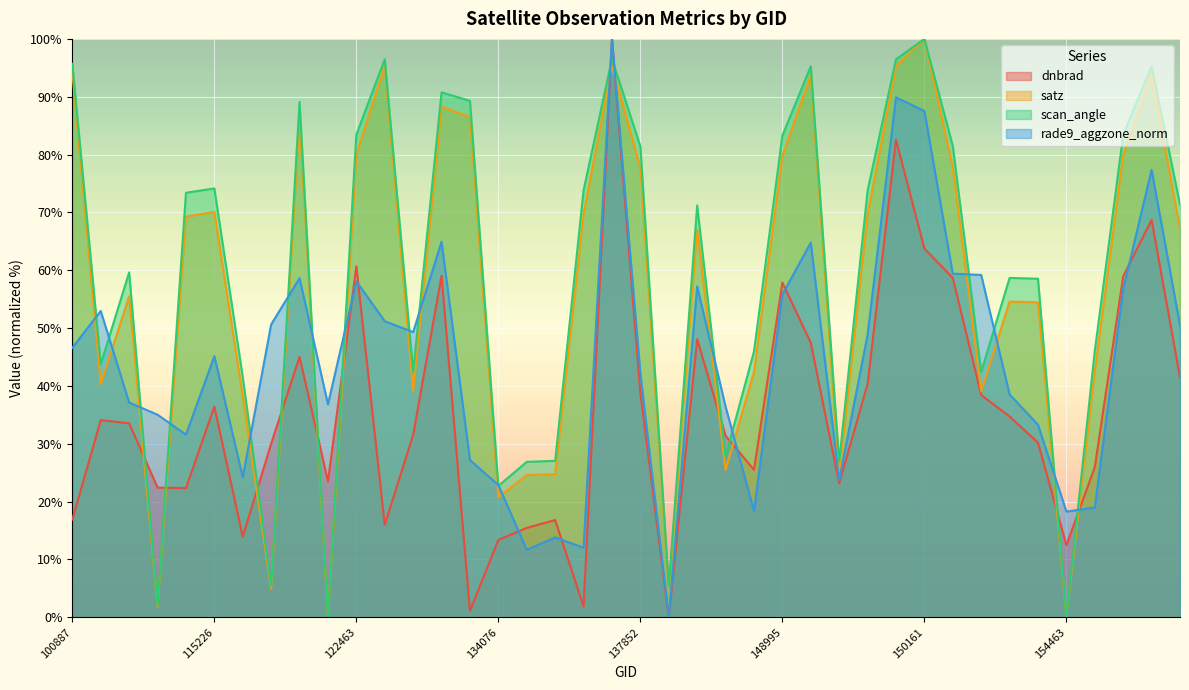

Which has a higher value, 121771 or 154660?

121771